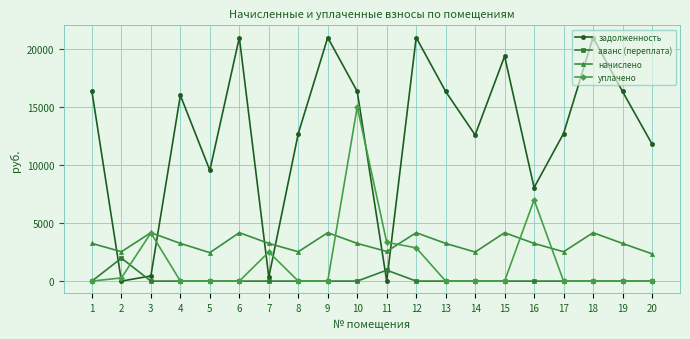

Where do начислено and задолженность first cross each other?

1 and 2